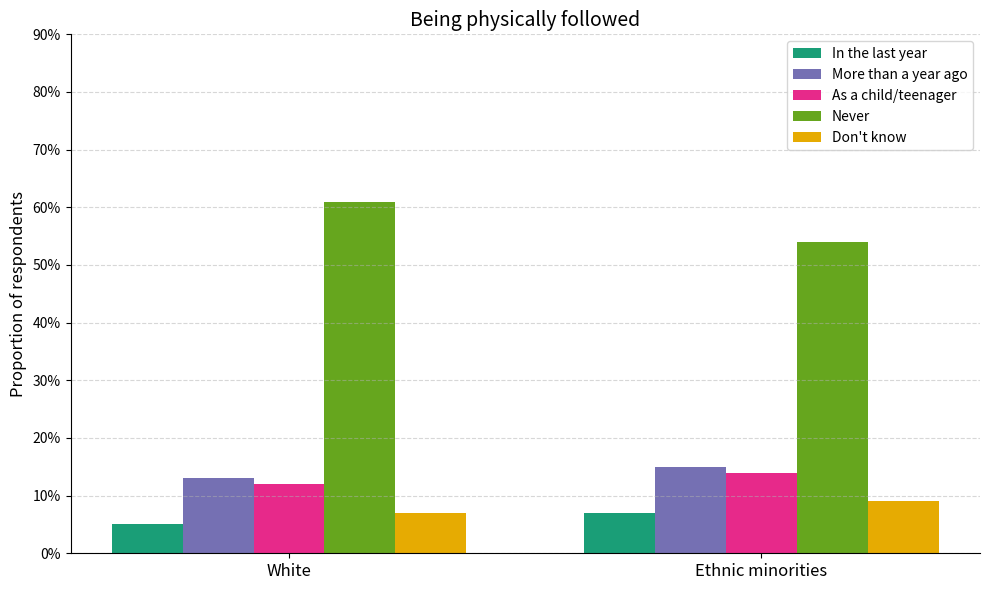

True or false: Don't know has a value of 0.1 at White.

True